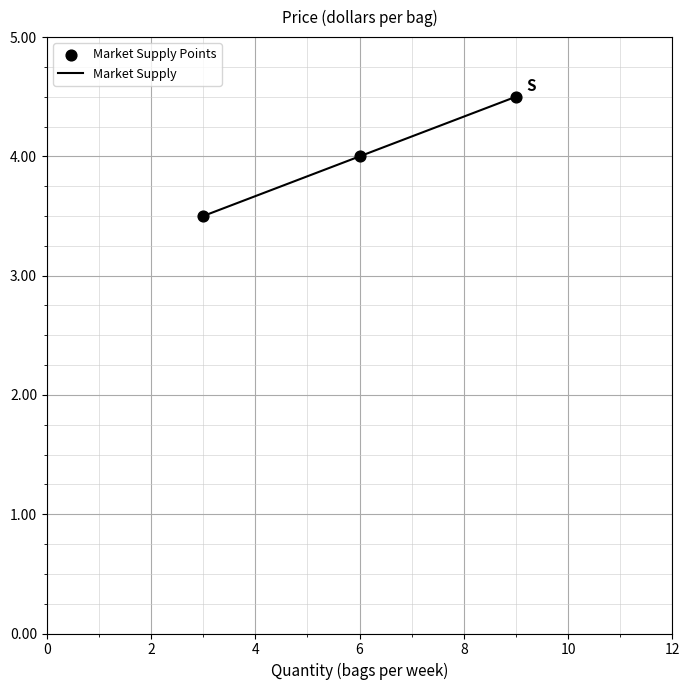

What is the smallest value displayed?

3.5